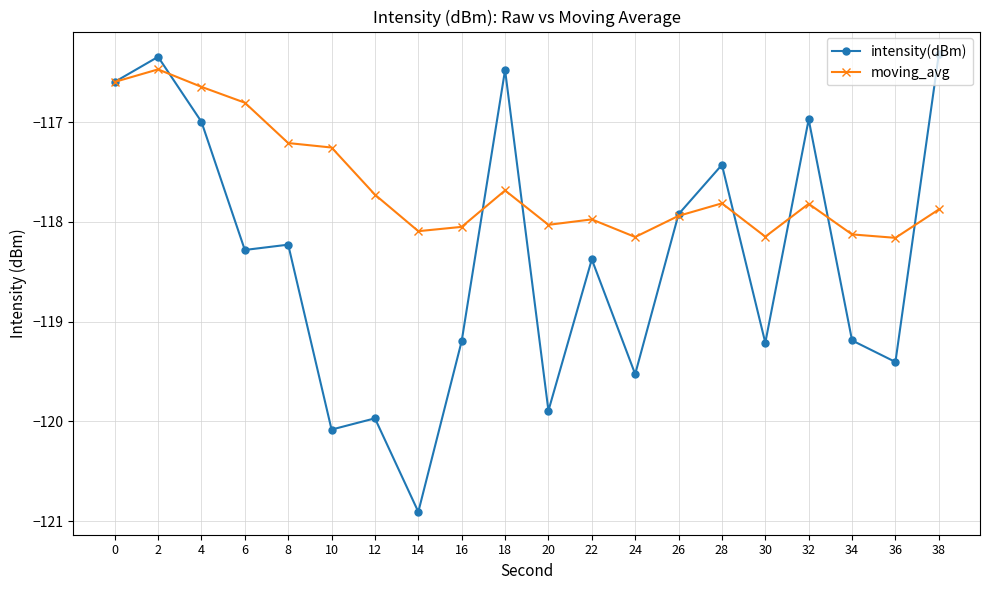

Which series has the widest spread of values?

intensity(dBm)